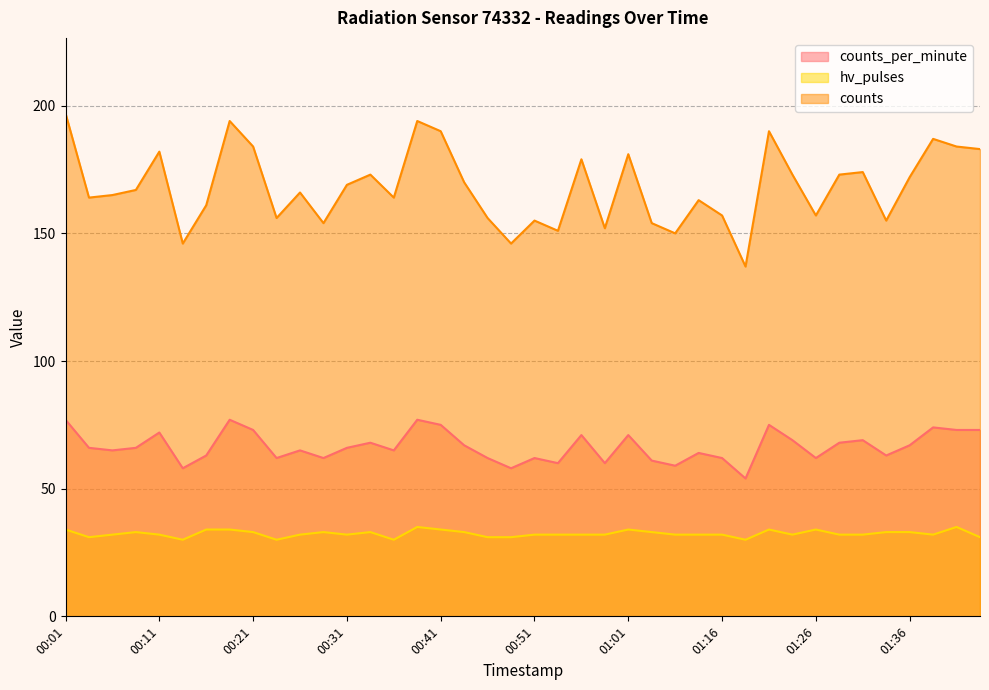

True or false: hv_pulses and counts_per_minute intersect in this chart.

False